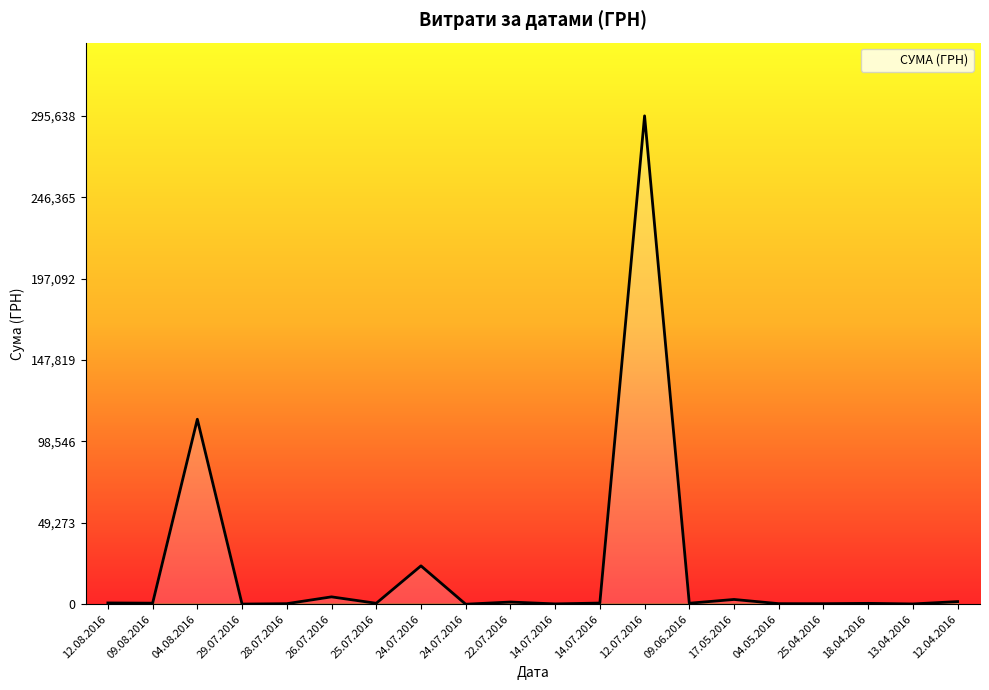

Which label corresponds to the smallest value in the chart?

24.07.2016